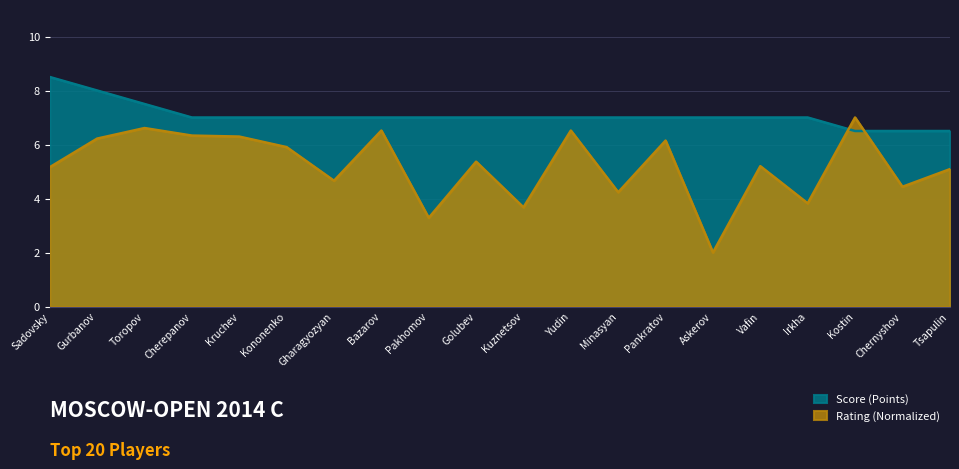

The value of Score (Points) at Askerov is 7.0. True or false?

True